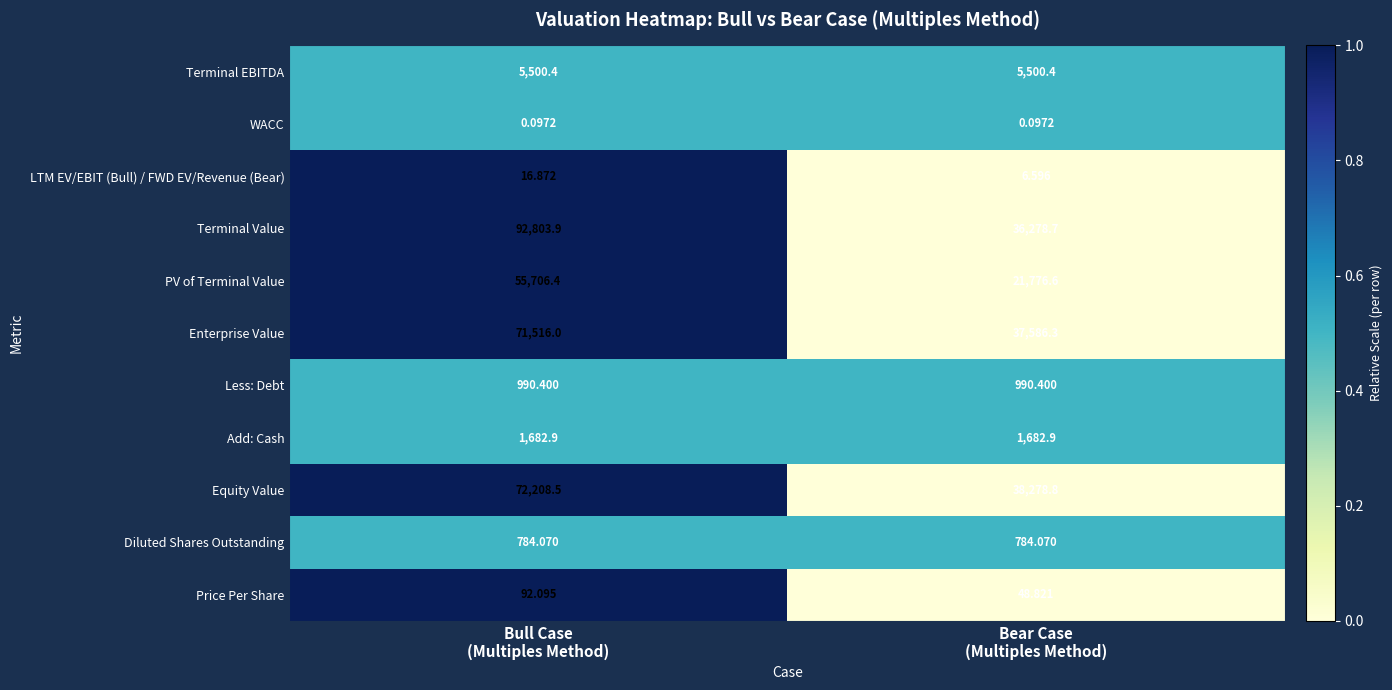

Rank the series at Bear Case
(Multiples Method) from lowest to highest value.

WACC, LTM EV/EBIT (Bull) / FWD EV/Revenue (Bear), Price Per Share, Diluted Shares Outstanding, Less: Debt, Add: Cash, Terminal EBITDA, PV of Terminal Value, Terminal Value, Enterprise Value, Equity Value